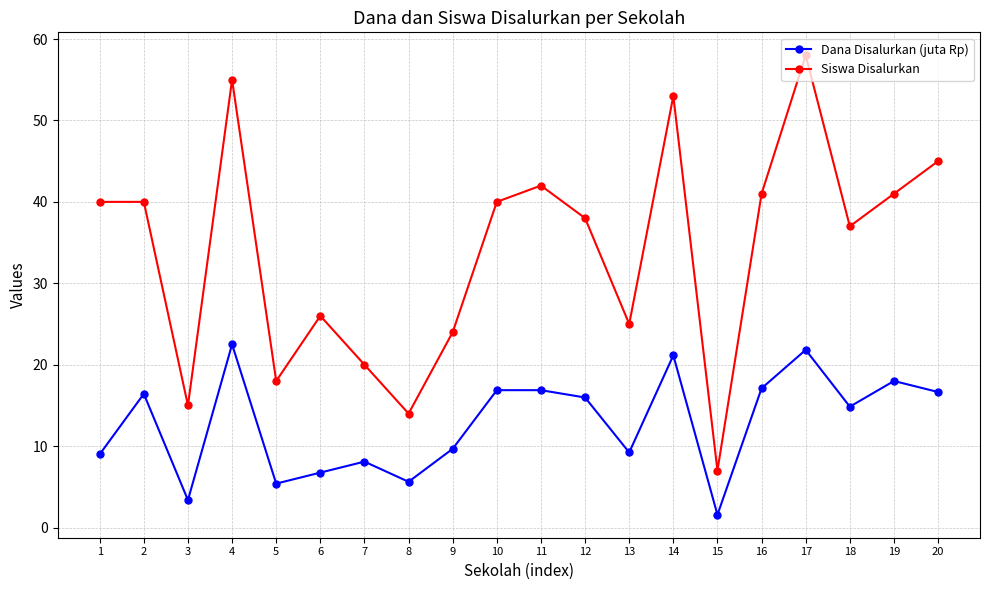

What is the value of the Siswa Disalurkan point at the 15th from the left?

7.0